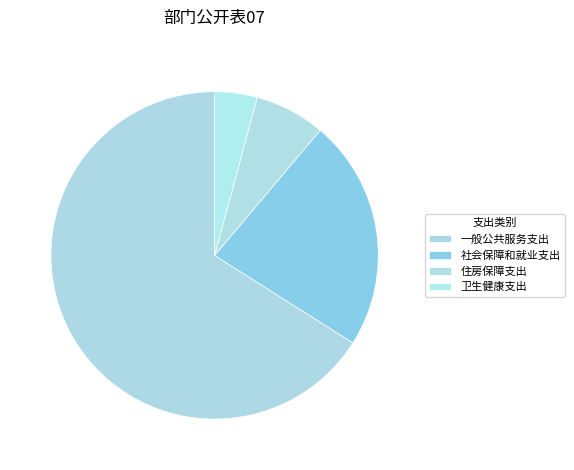

Is there a majority slice in this chart?

Yes